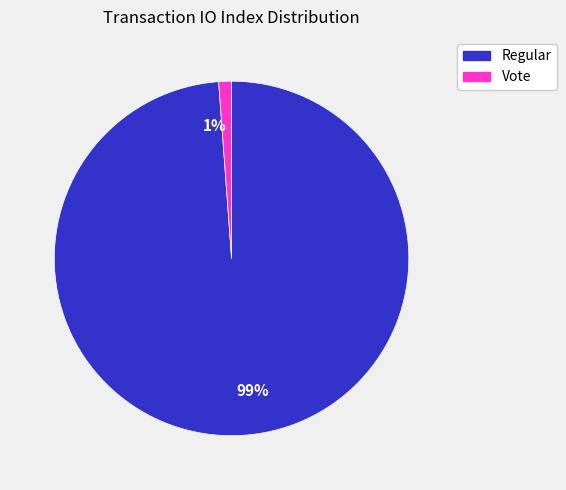

Is it true that 1% is 11% of the pie?

False